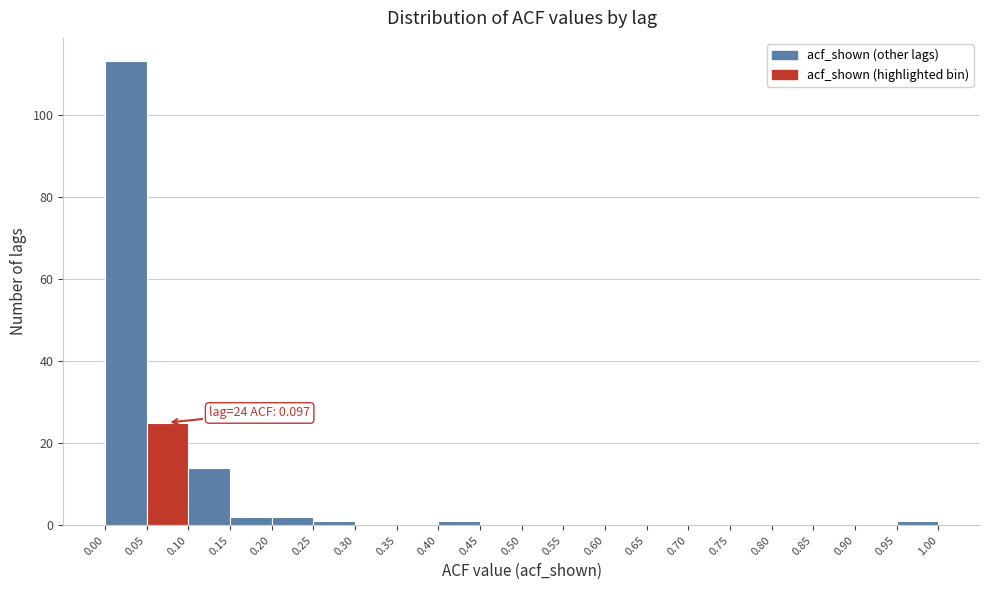

Which range on the x-axis has the tallest bar?

0.00 to 0.05